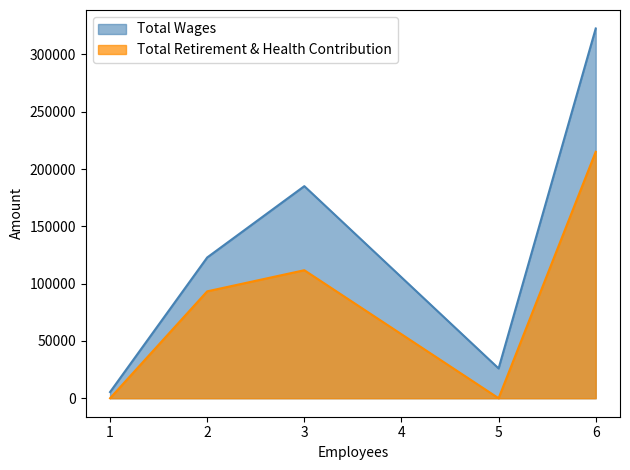

Reading left to right, list all the values displayed in this chart.

Total Wages: 5400	122833	185068	26000	322635
Total Retirement & Health Contribution: 0	93273	111709	0	215056